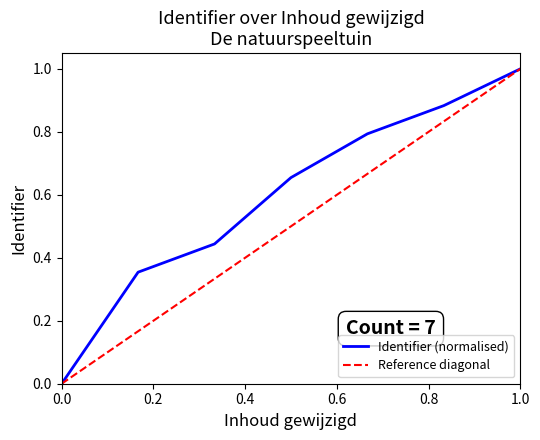

At which label does Identifier (normalised) reach its peak?

1.0